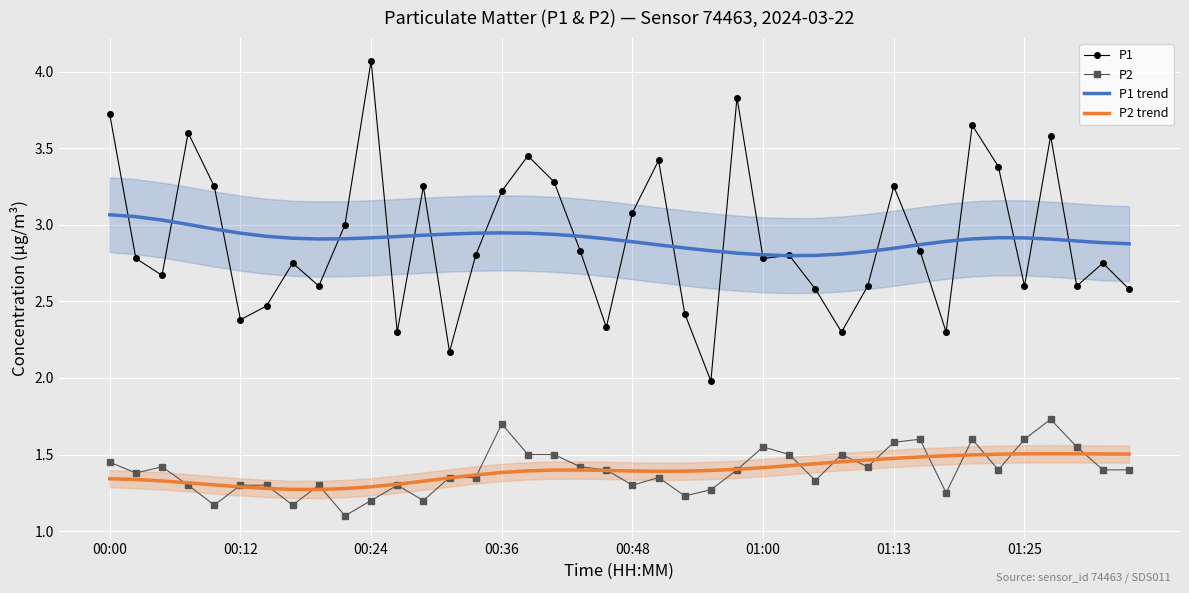

True or false: P1 trend and P2 trend cross at least once.

False